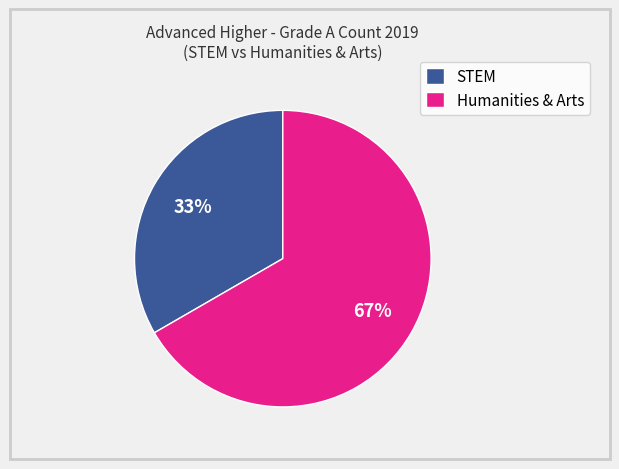

What is the smallest slice in the pie chart?

STEM